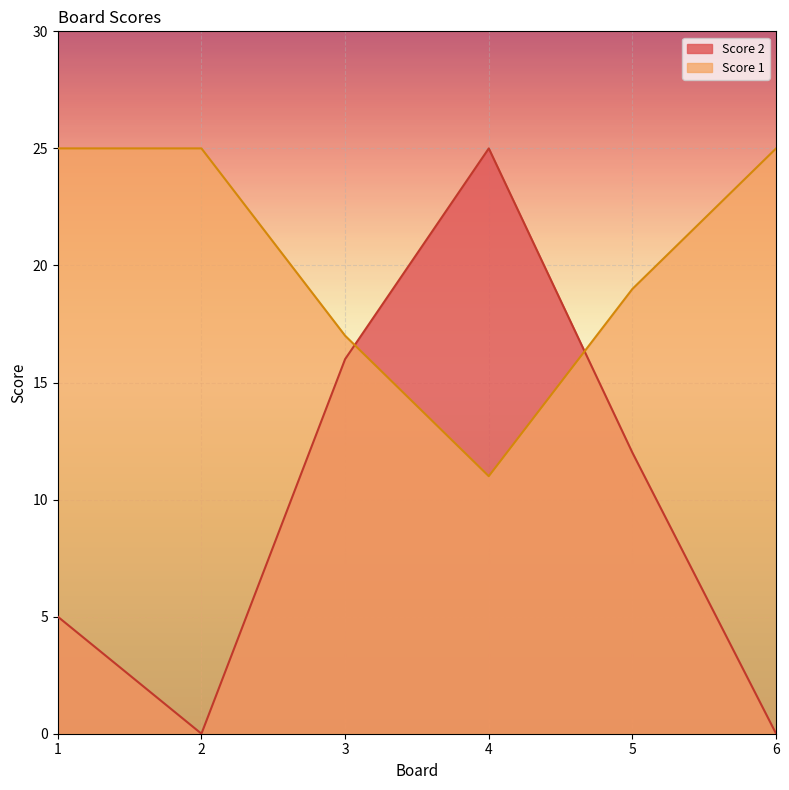

True or false: Score 2 and Score 1 cross at least once.

True